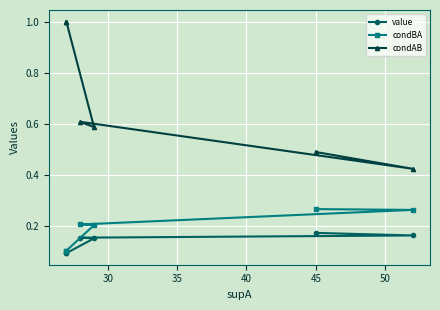

True or false: value and condAB cross at least once.

False